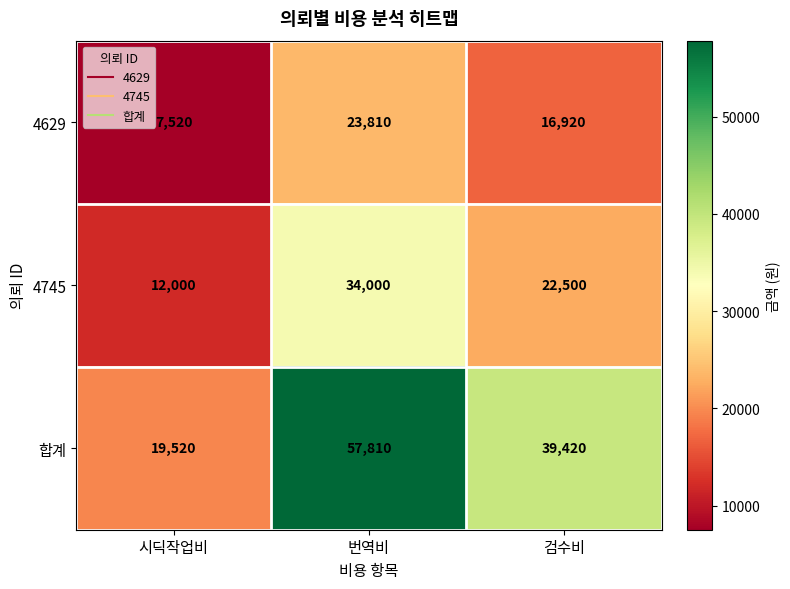

At which category is the sum across all series the highest?

번역비